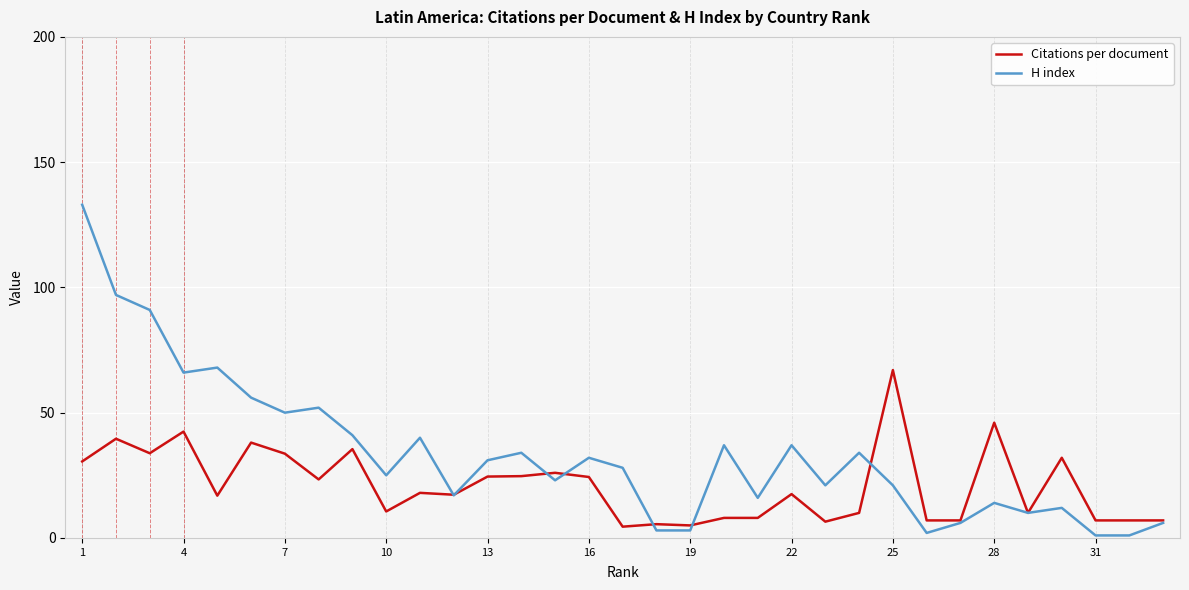

Does the chart display data point markers on the line(s)?

No